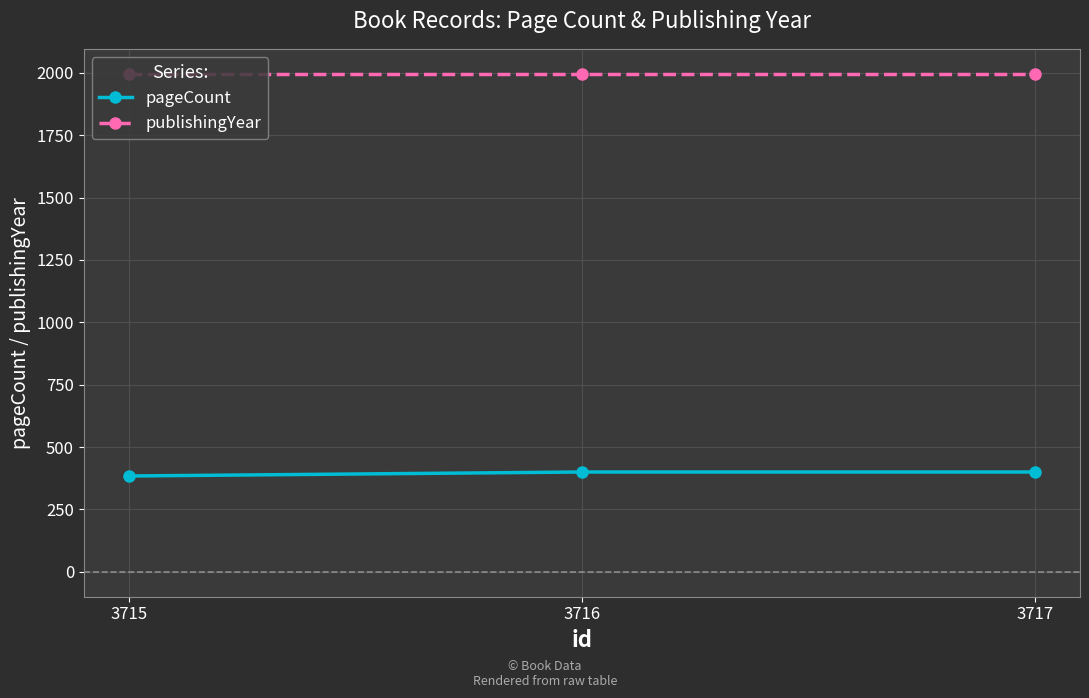

At how many categories does at least one series exceed 1476?

3